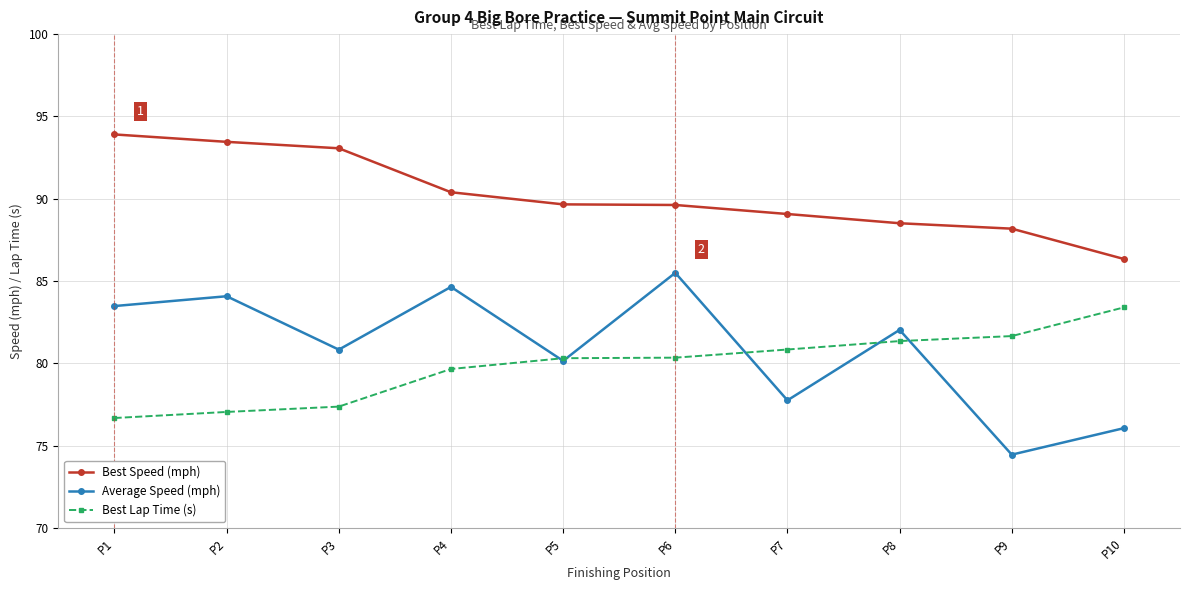

Between P1 and P10, which series saw the biggest shift?

Best Speed (mph)